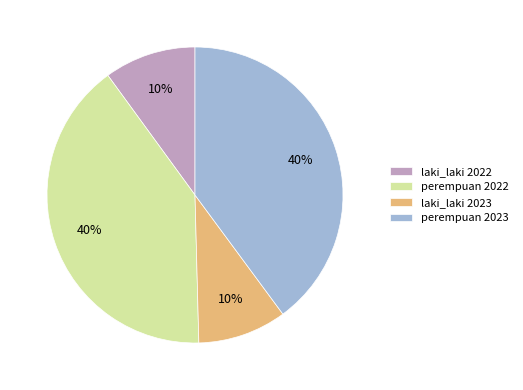

True or false: perempuan 2023 accounts for 40% of the total.

True